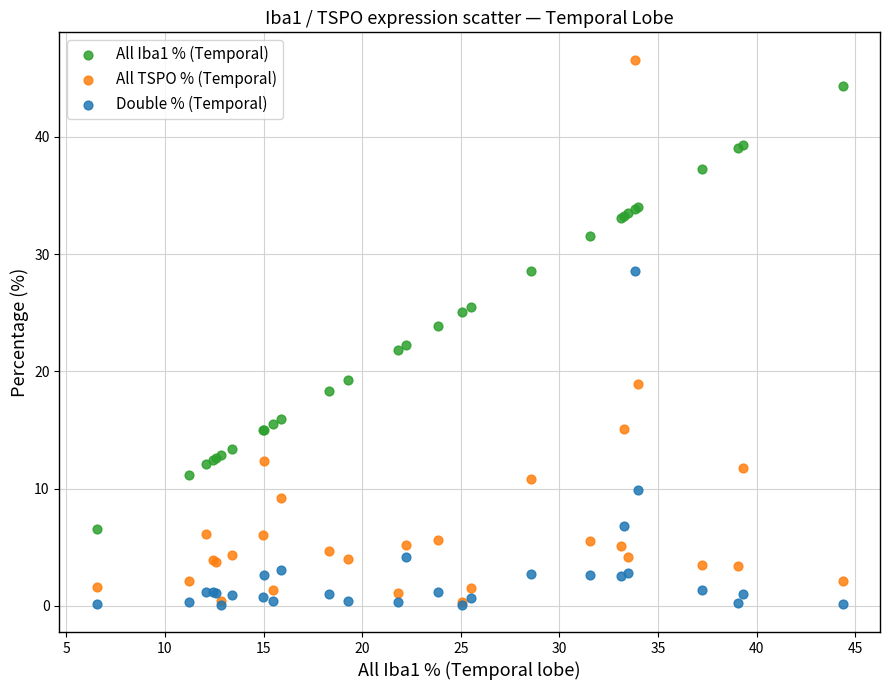

Which series contains the highest Y value?

All TSPO % (Temporal)